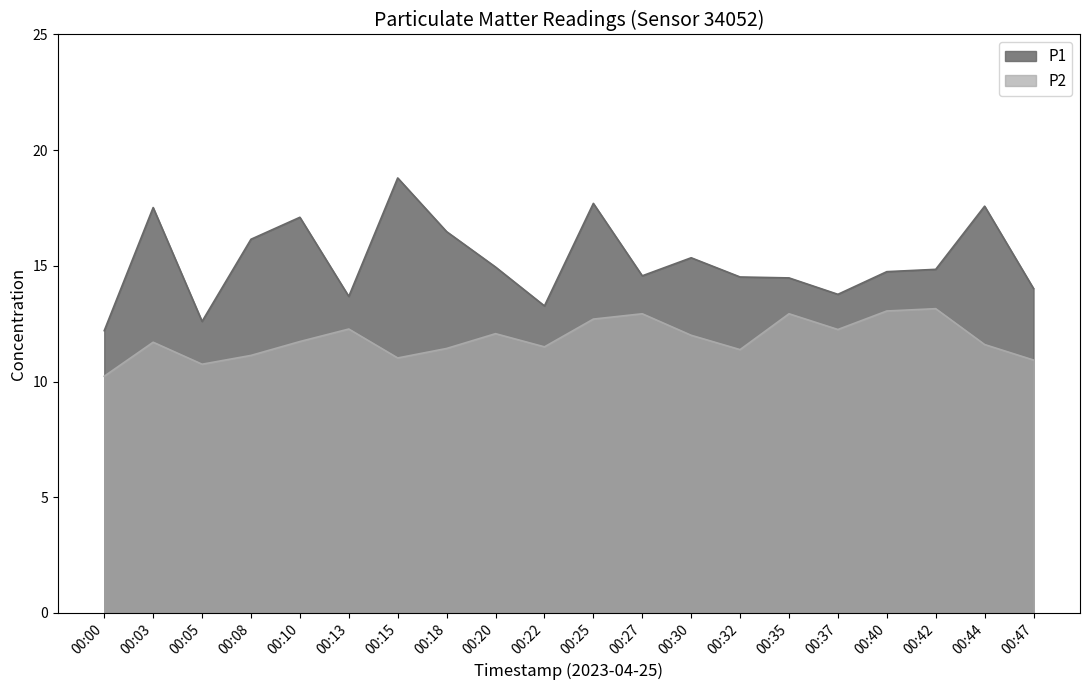

What is the sum of the P2 values at 00:18 and 00:13?

23.7